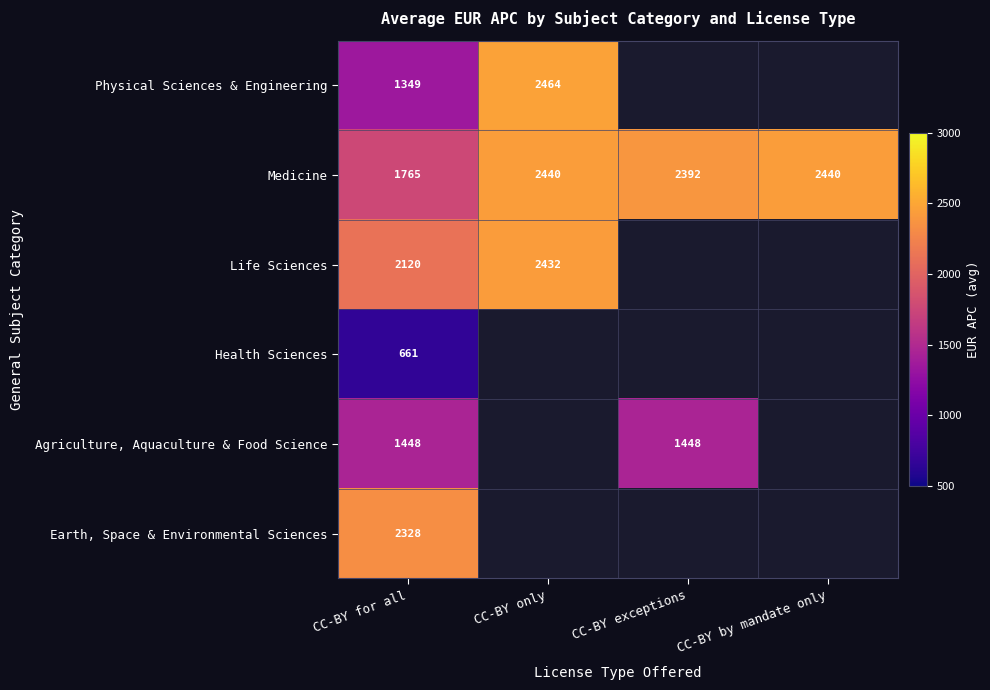

Which has a higher value, CC-BY by mandate only or CC-BY exceptions?

CC-BY exceptions